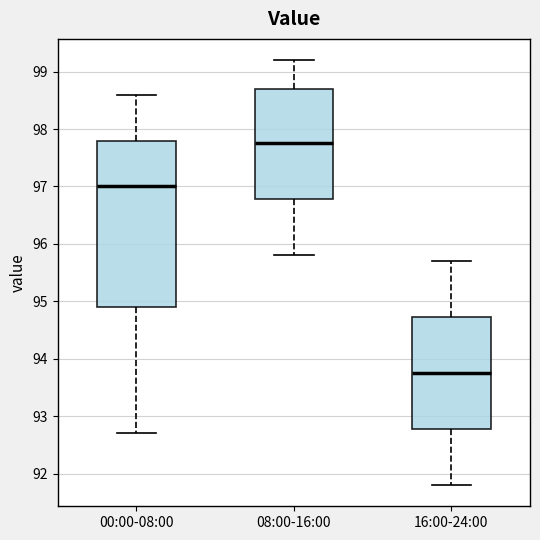

Which box has the lowest median line?

16:00-24:00